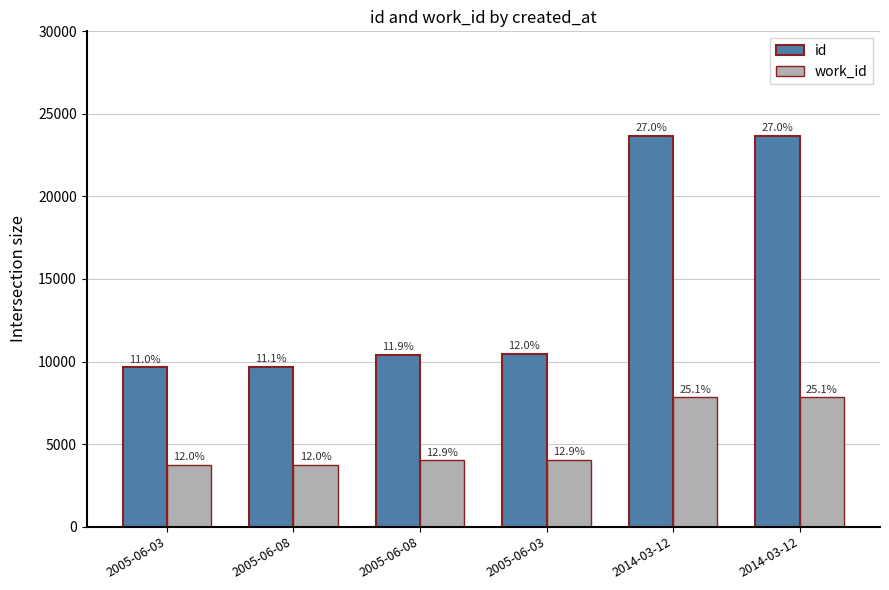

Read the work_id value at 2005-06-08, to the nearest 50.

4000